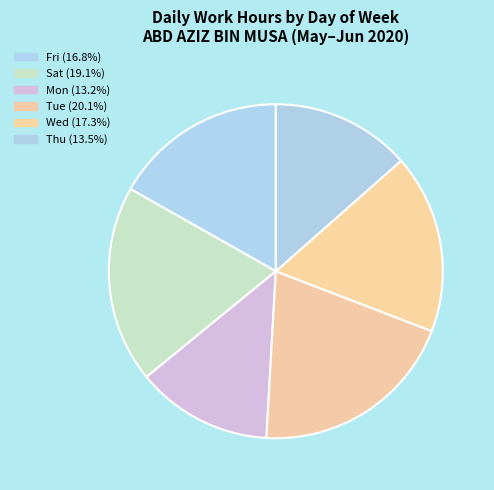

Does any single category account for the majority?

No